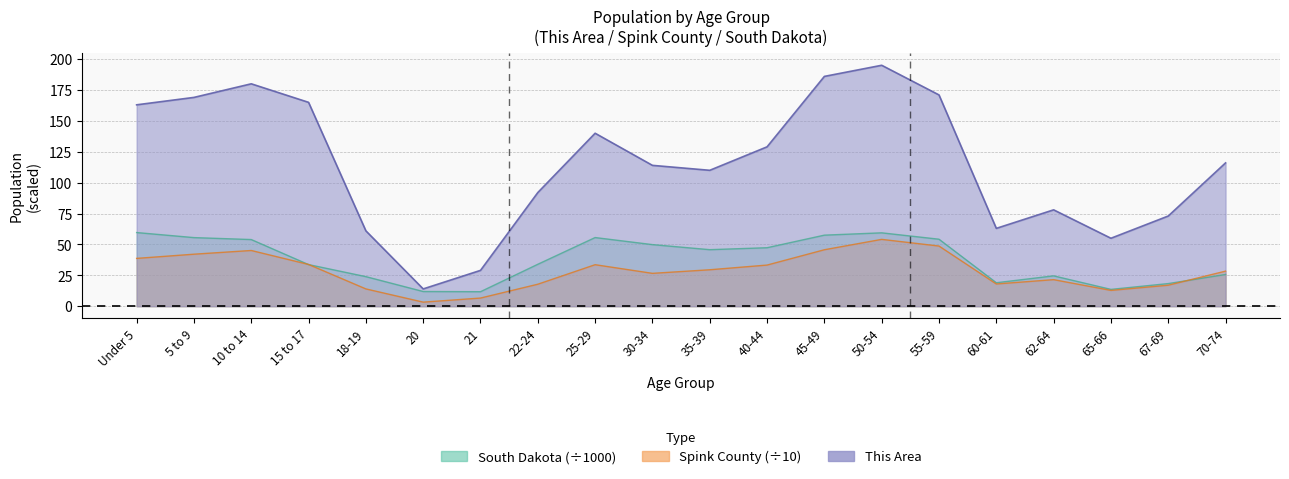

How many data points in Spink County are above 29?

10